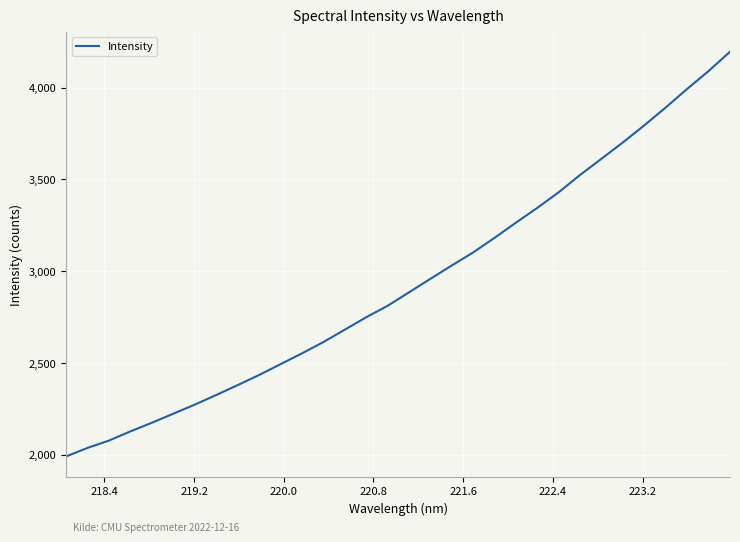

True or false: there are more than 0 points higher than both neighbors.

False